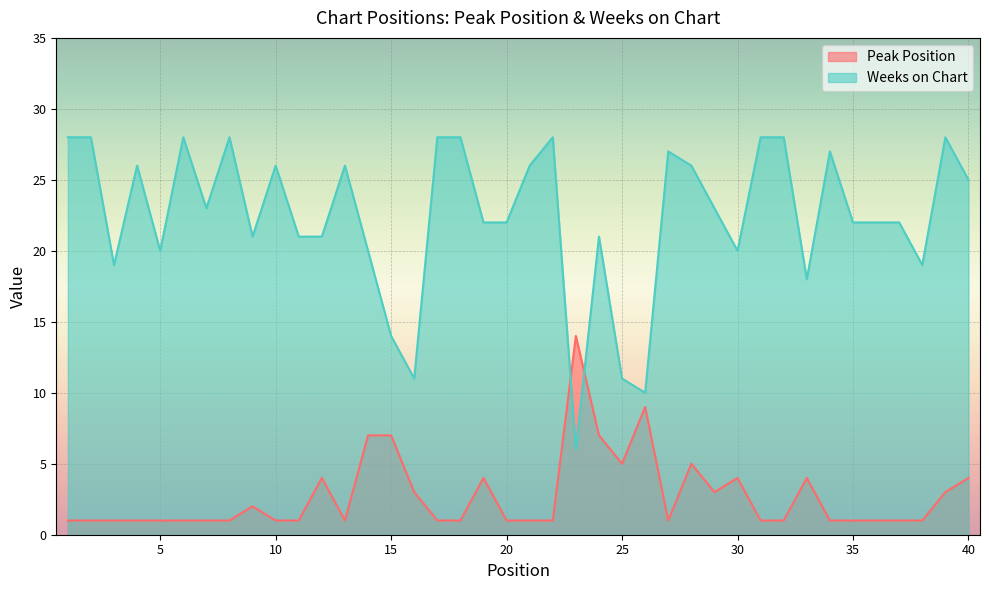

True or false: Weeks on Chart has more than 2 points higher than both neighbors.

True